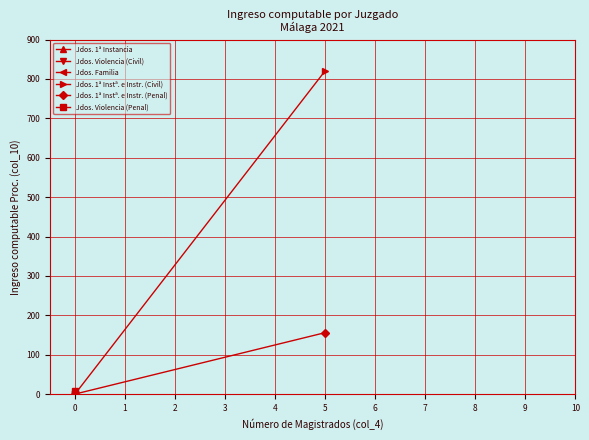

What is the sum of all Jdos. 1ª Instª. e Instr. (Civil) values?

821